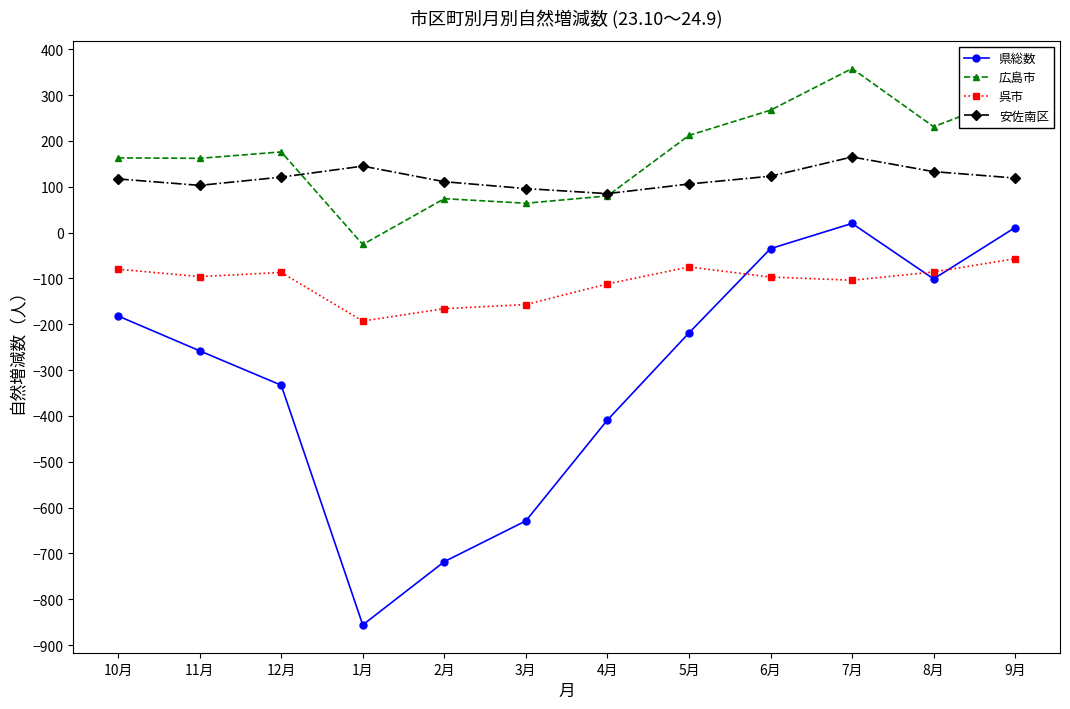

Which series has the largest range (max minus min)?

県総数